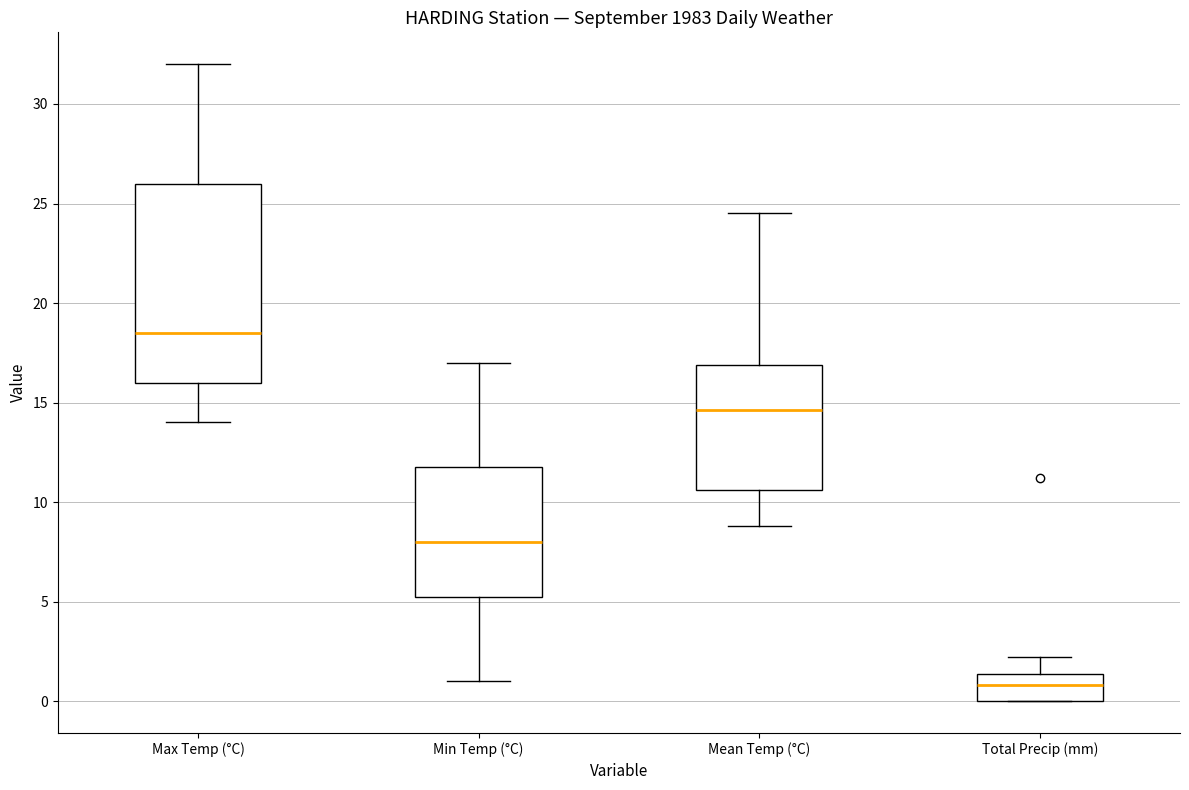

Reading left to right, read every box against the y-axis: the position of its median line, the range the box covers, and the ends of its whiskers. The values are not printed on the chart, so give them approximately, as read against the axis.

Max Temp (°C): median 18.5, box 16.0 to 26.0, whiskers 14.0 to 32.0
Min Temp (°C): median 8.0, box 5.5 to 12.0, whiskers 1.0 to 17.0
Mean Temp (°C): median 14.5, box 10.5 to 17.0, whiskers 9.0 to 24.5
Total Precip (mm): median 1.0, box 0.0 to 1.5, whiskers 0.0 to 2.0